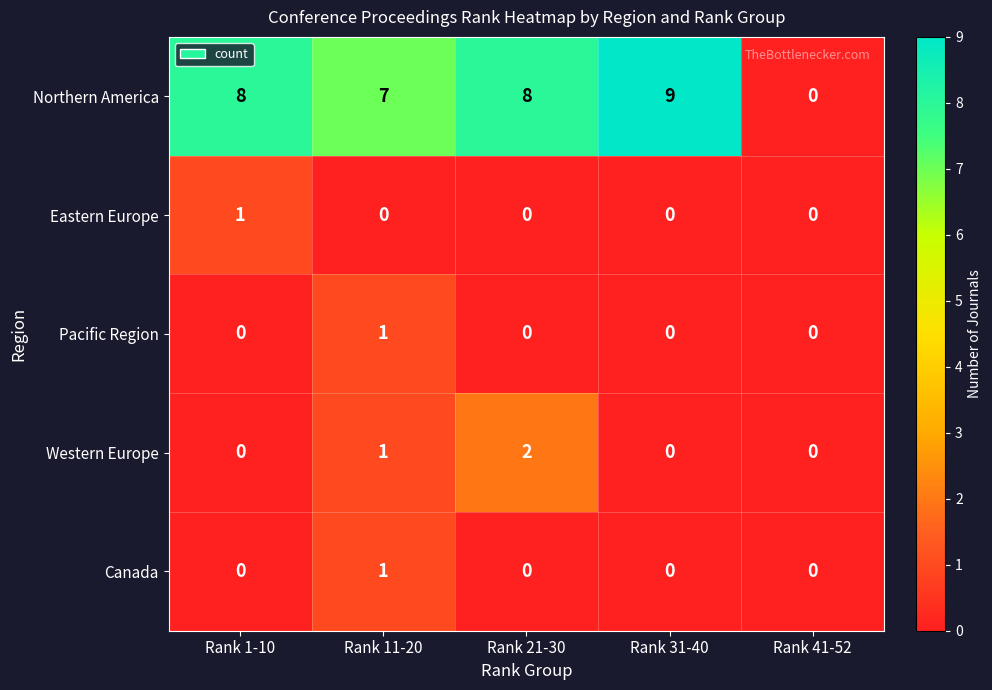

Which series has the largest total across all categories?

Northern America